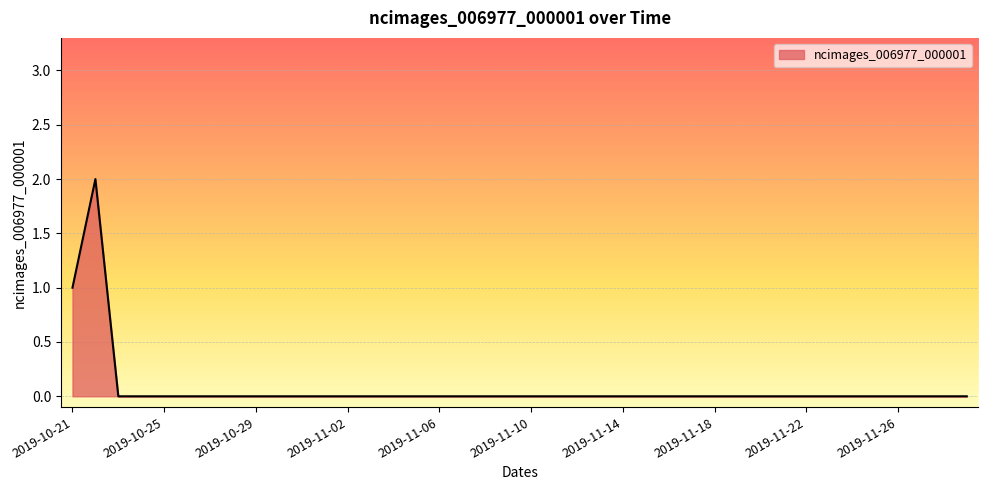

How many points are higher than both their immediate neighbors (excluding endpoints)?

1